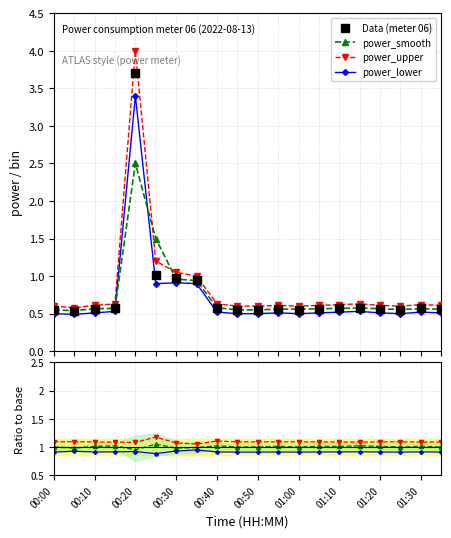

Is the value of power_lower at 00:50 greater than the value of power at 01:20?

No